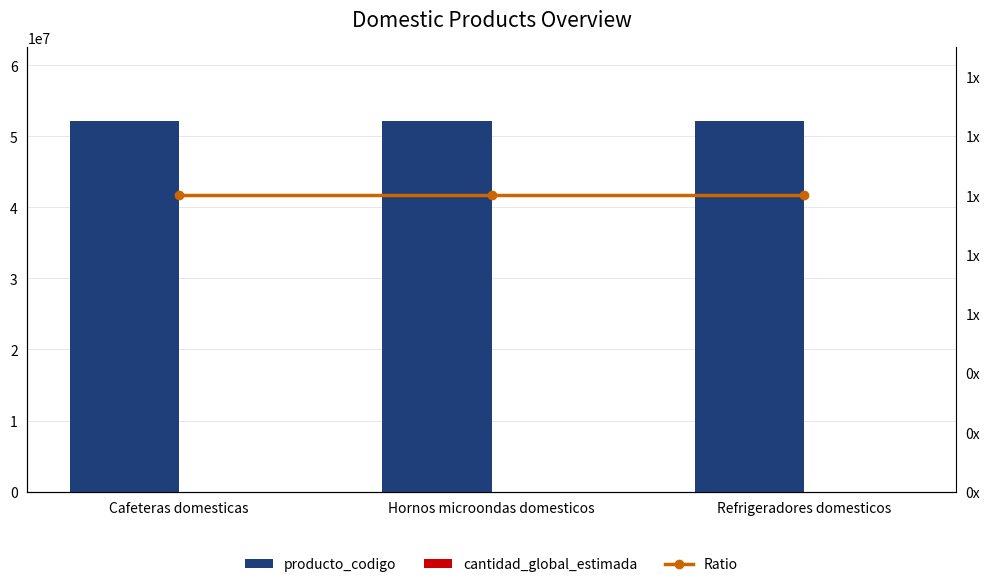

What is the label of the 1st bar from the right?

Refrigeradores domesticos